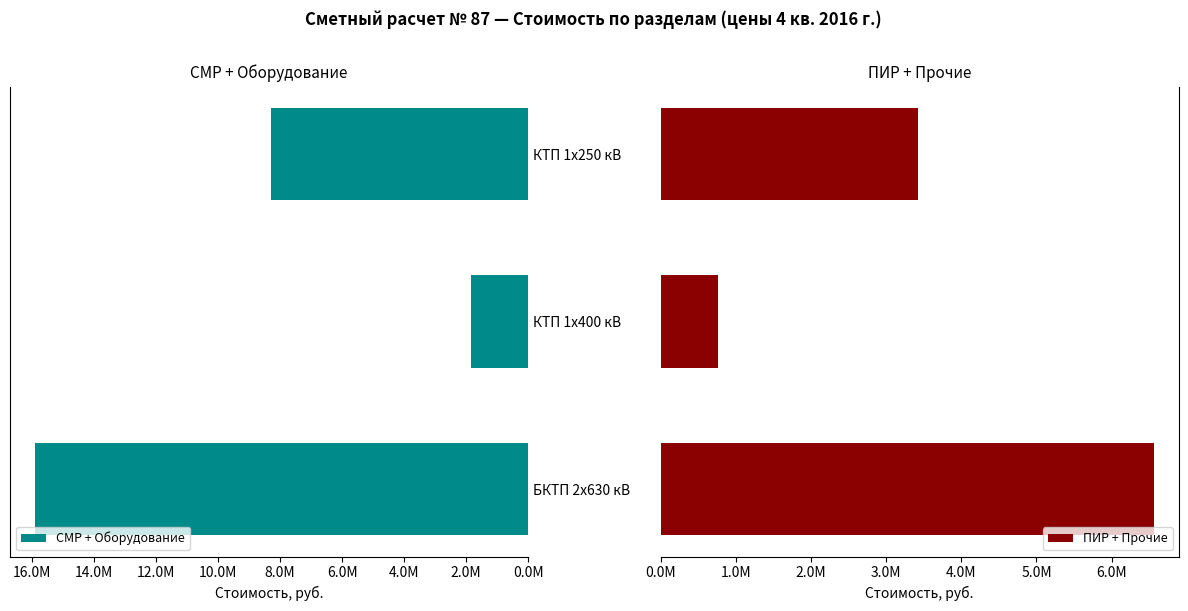

How many data points in СМР + Оборудование are less than 8304851?

1